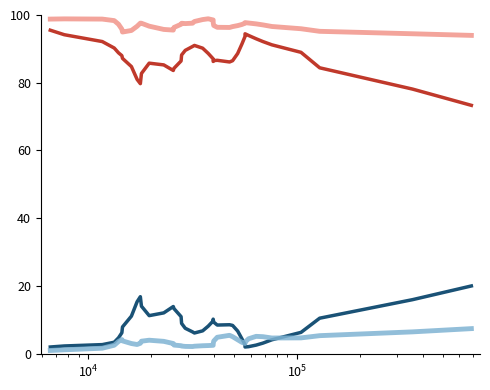

What is the greatest value displayed?

98.9